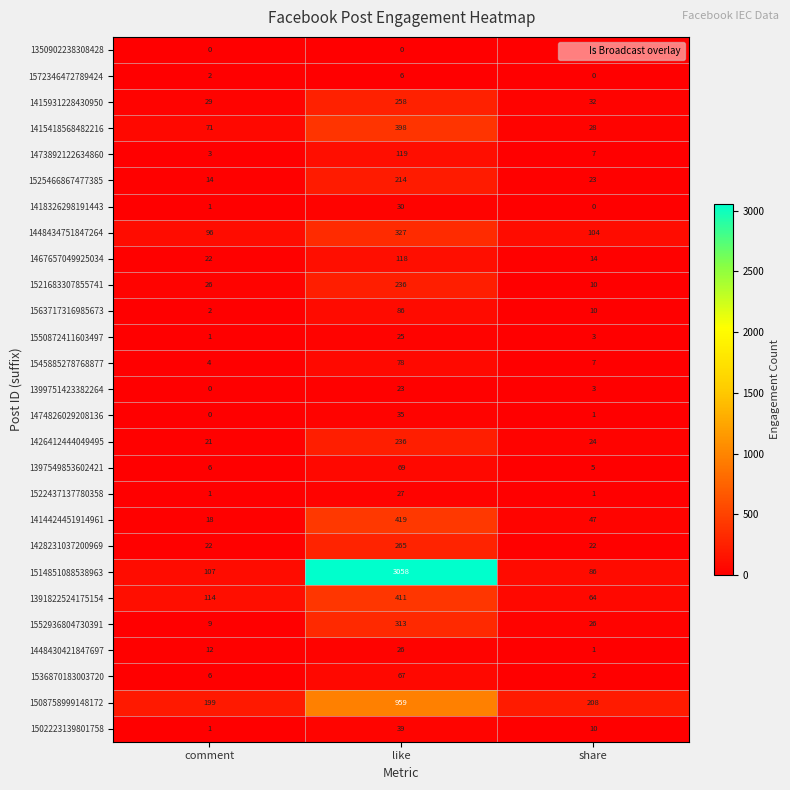

What is the minimum value for 1525466867477385?

14